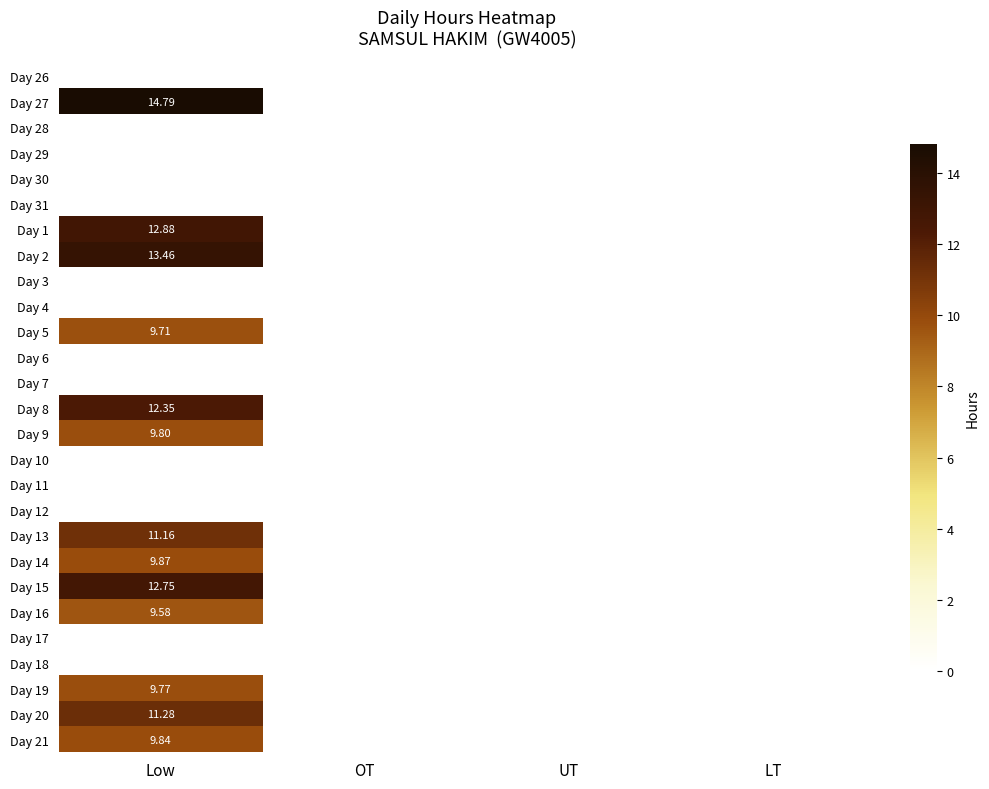

What is the total value across all series at Low?

147.2